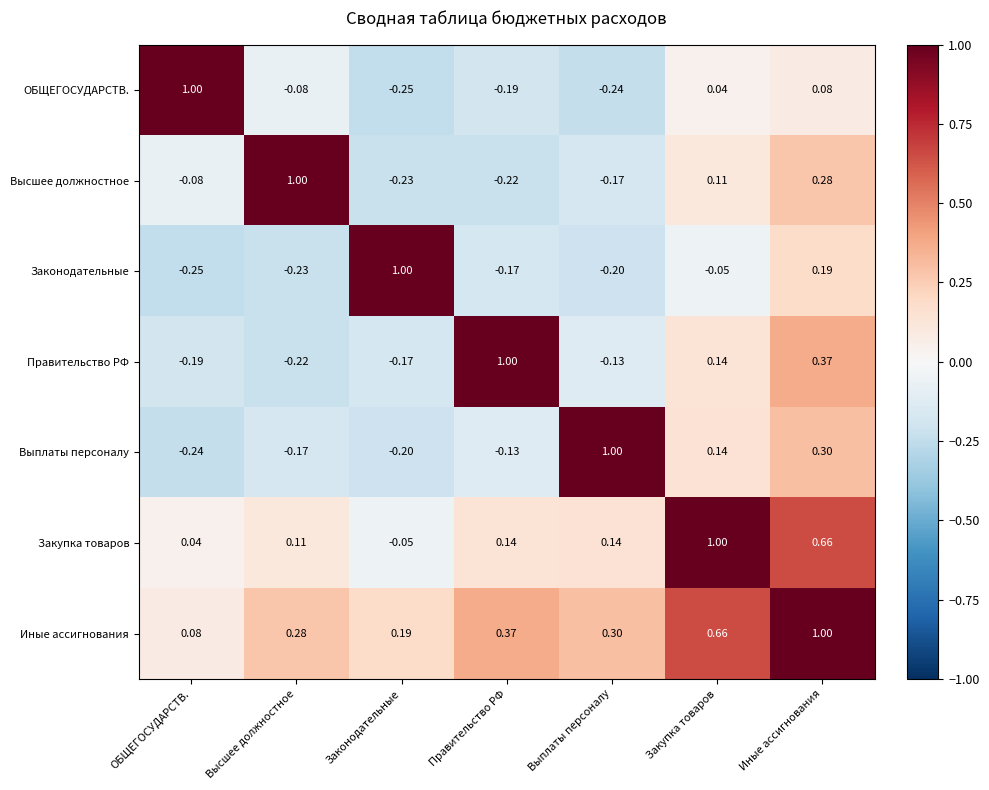

At which label does ОБЩЕГОСУДАРСТВ. reach its minimum?

Законодательные